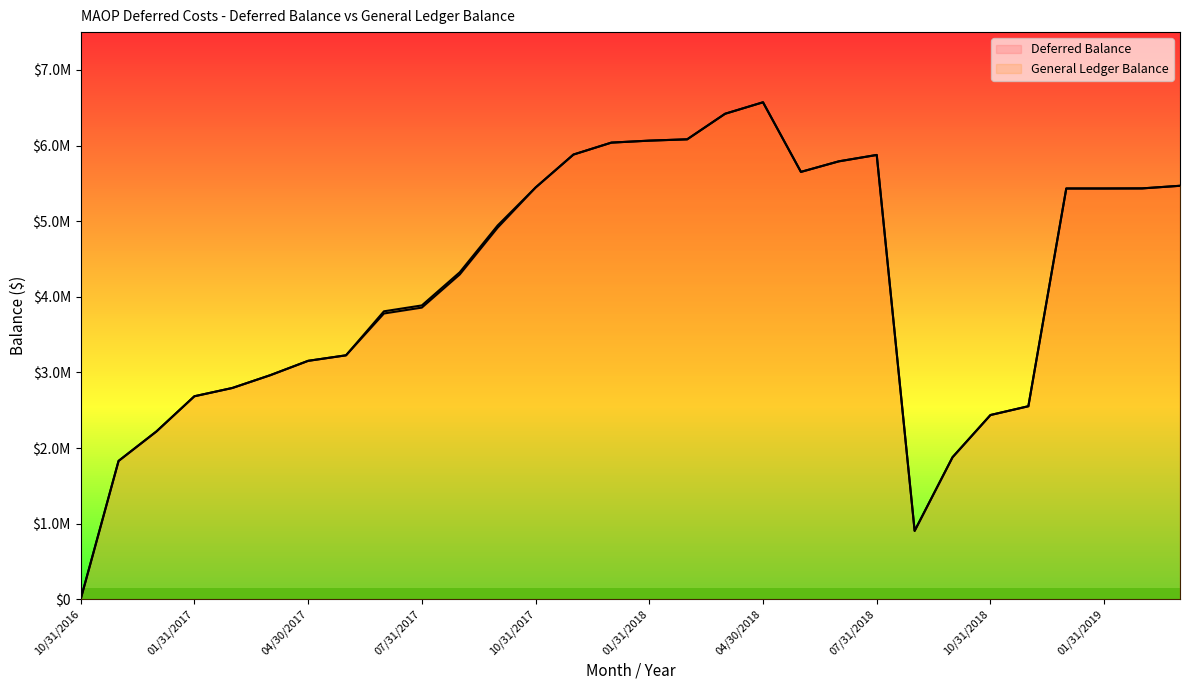

Is this an area chart (filled region under the line)?

No